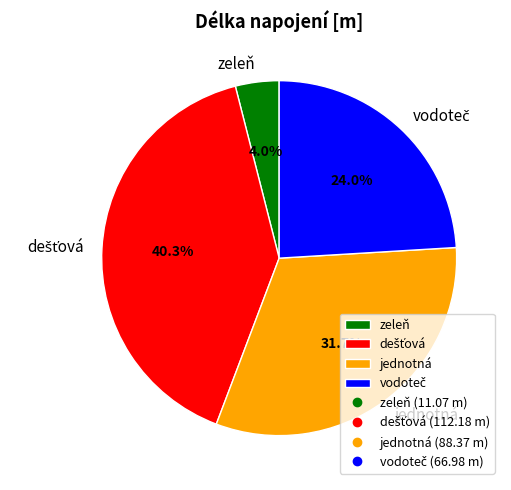

Which category has the smallest portion of the pie?

zeleň